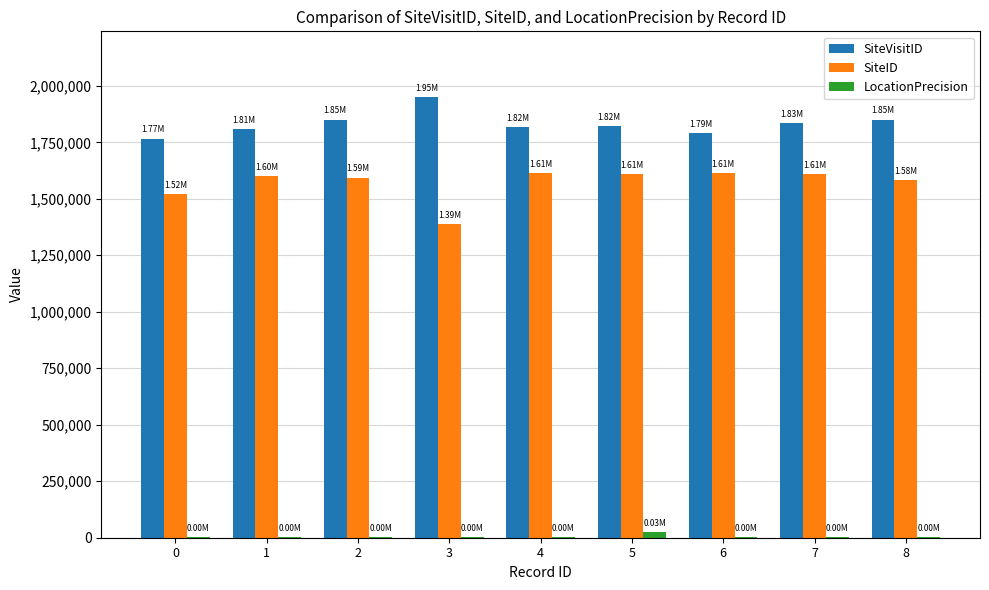

Count the number of categories in the chart.

9